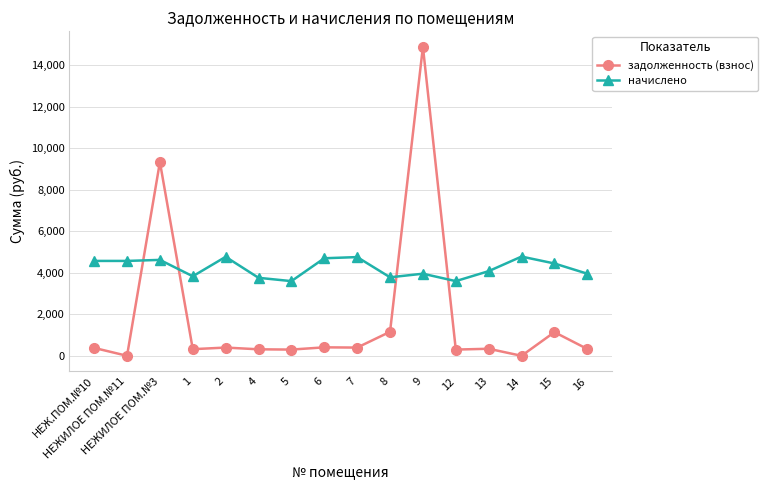

At how many categories does at least one series exceed 12516?

1